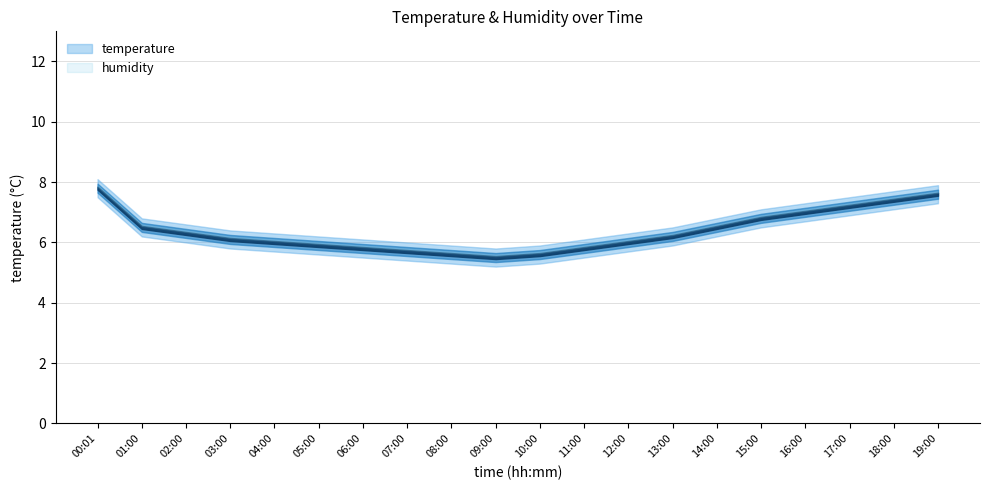

List the series in order of their overall mean, highest first.

humidity, temperature